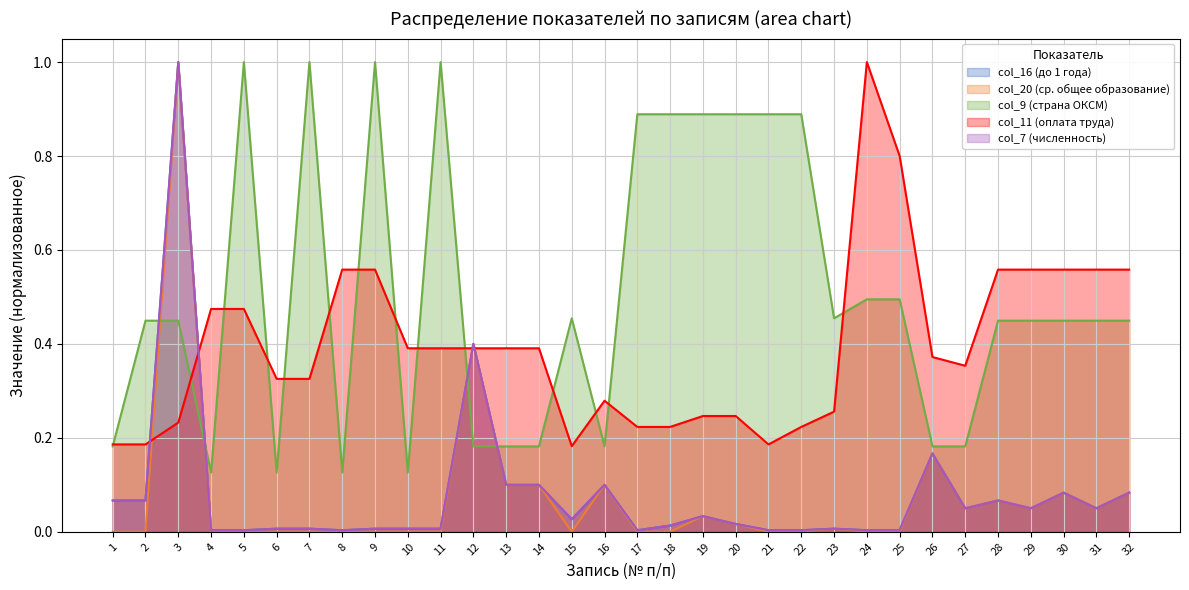

What is the approximate value of col_11 (оплата труда) at 9?

0.6